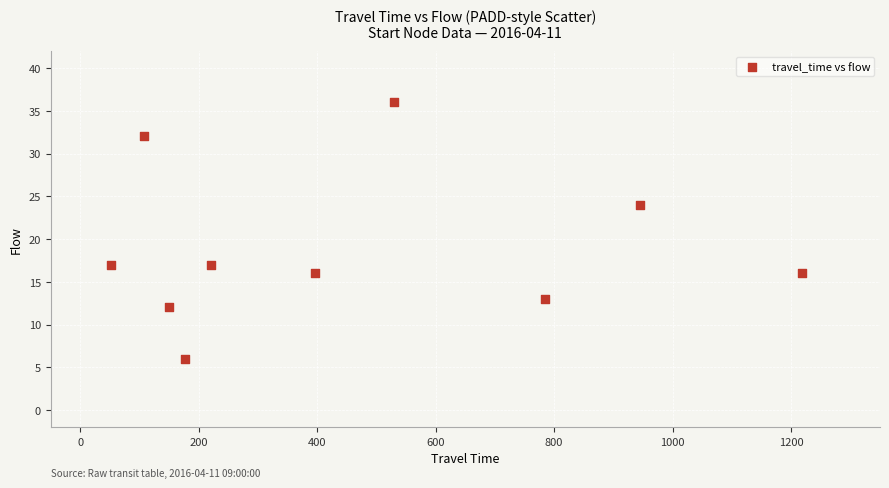

What Y value in the scatter plot is closest to 21?

24